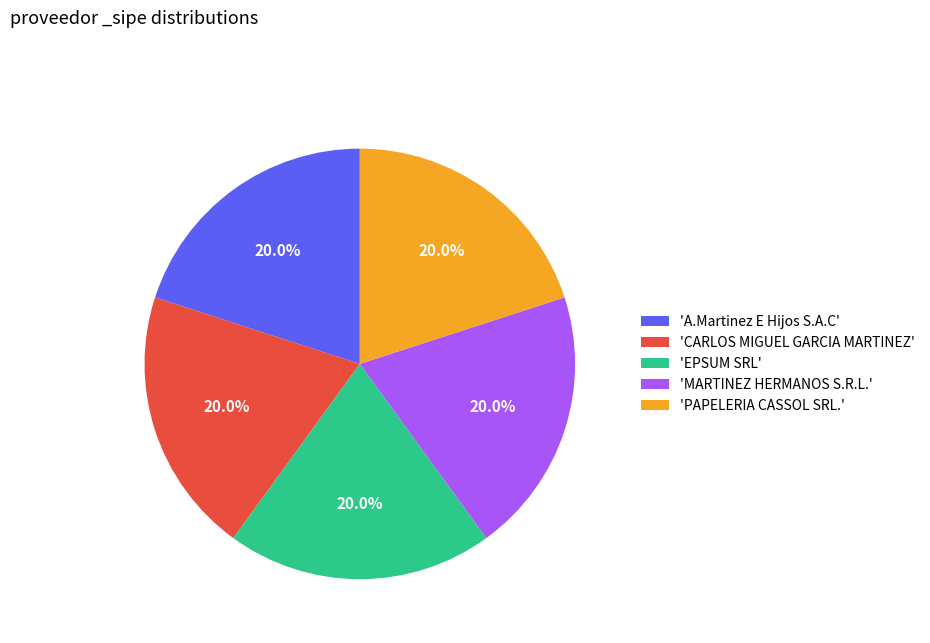

What is the ratio of the value at 'PAPELERIA CASSOL SRL.' to the value at 'CARLOS MIGUEL GARCIA MARTINEZ'?

1.0